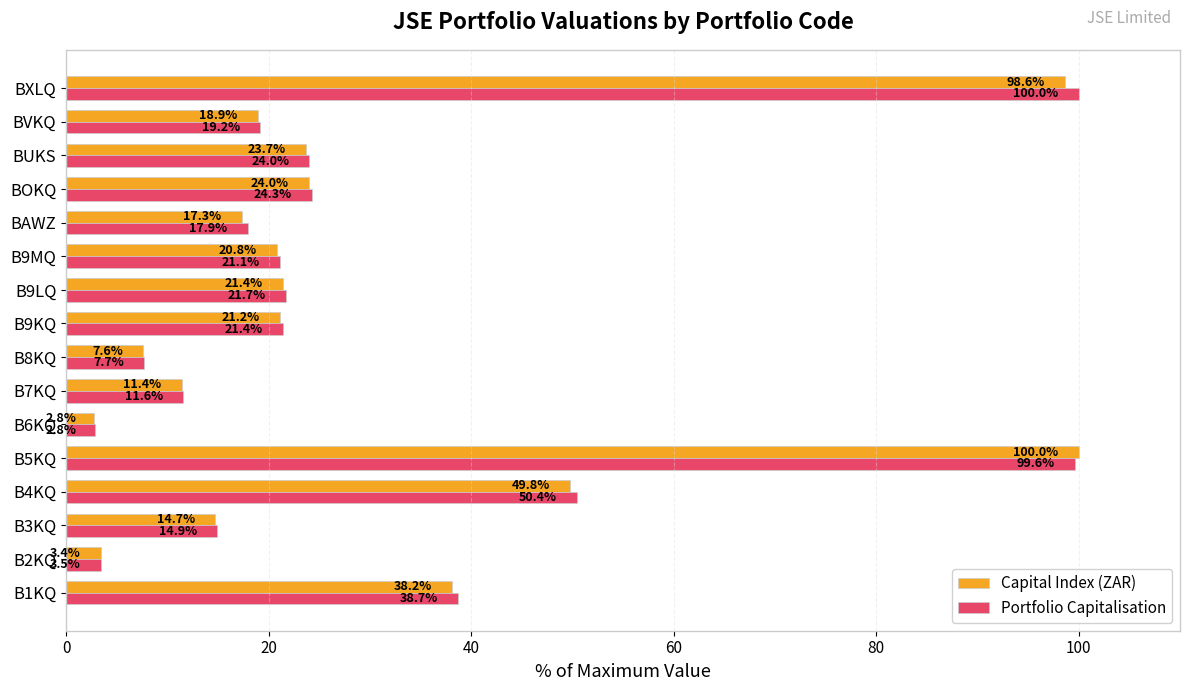

At which label is Portfolio Capitalisation closest to 51?

B4KQ